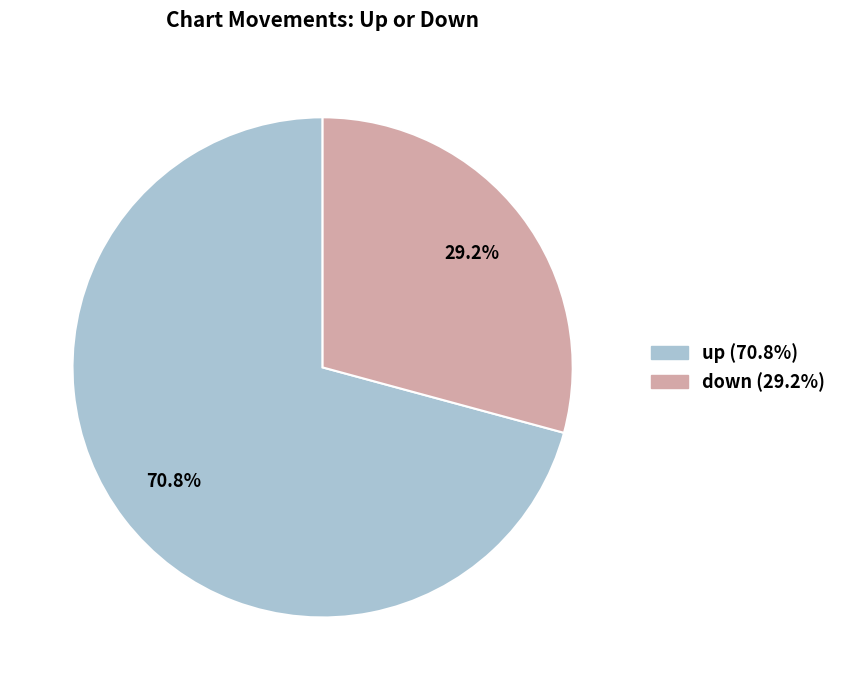

Combined, what portion of the pie is down and up?

100.0%